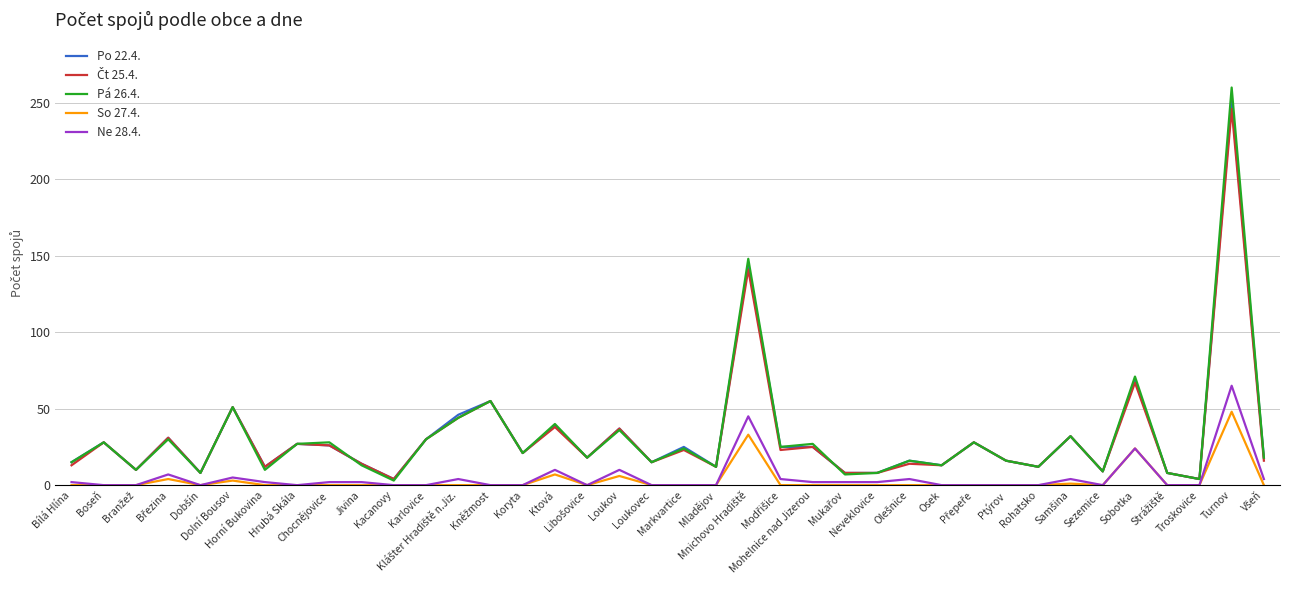

What is the greatest value displayed?

260